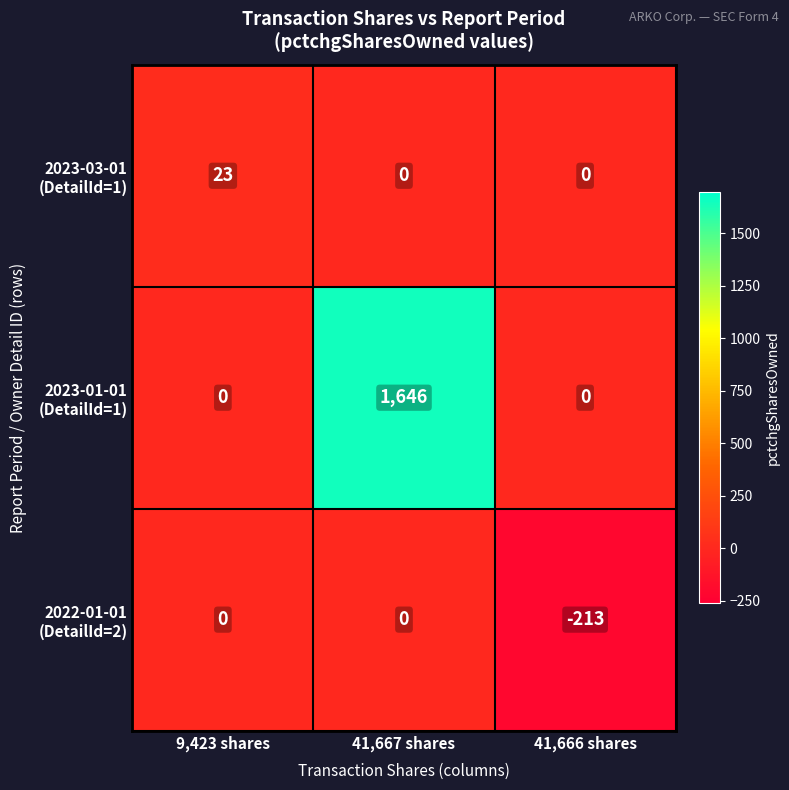

What is the greatest value displayed?

1646